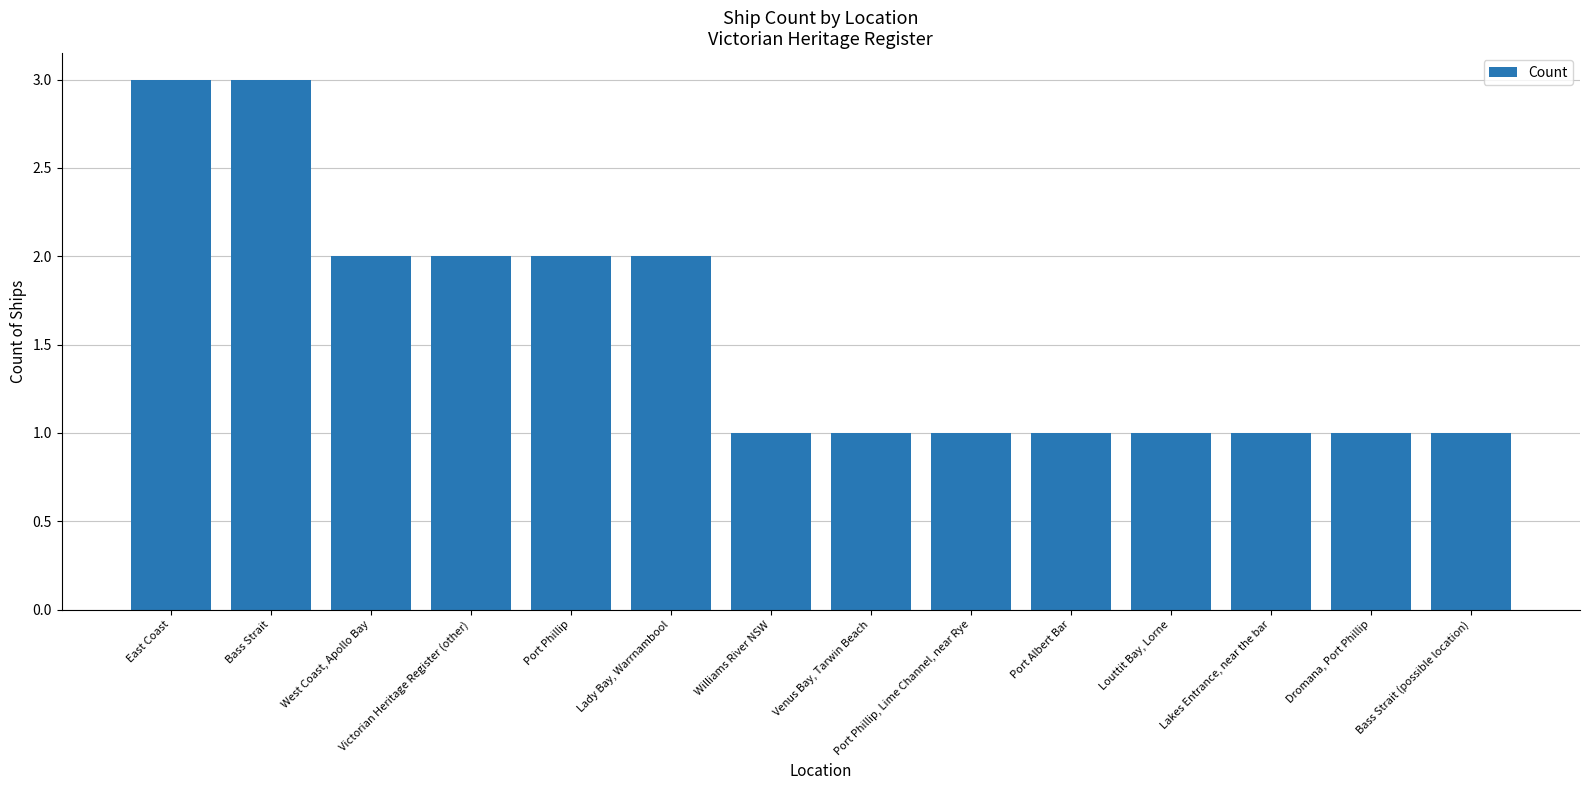

What is the greatest value displayed?

3